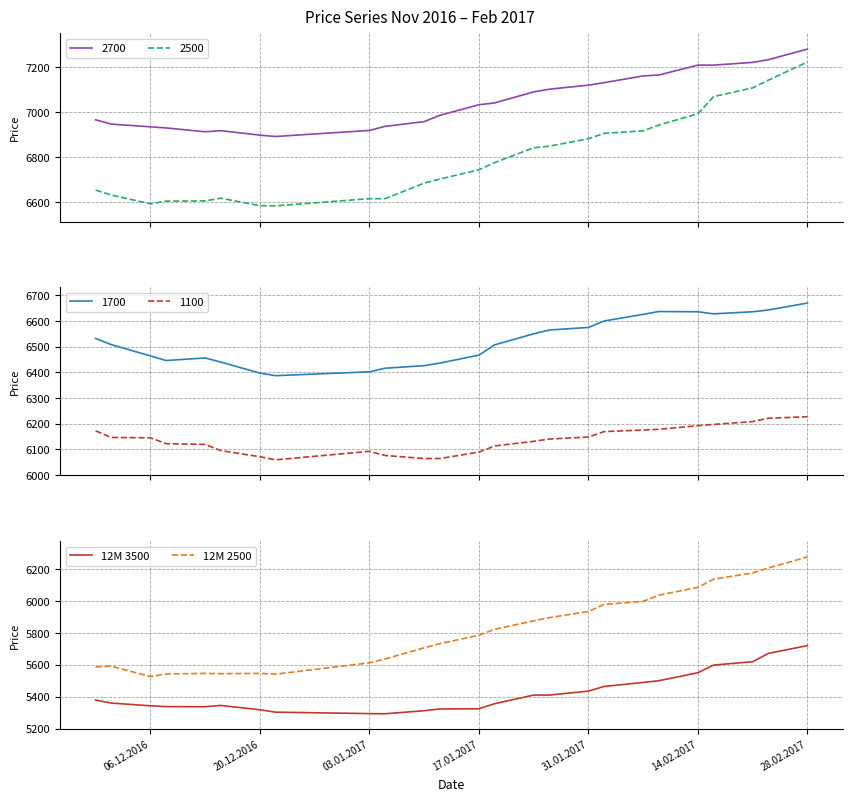

True or false: 12M 3500 and 12M 2500 intersect in this chart.

False